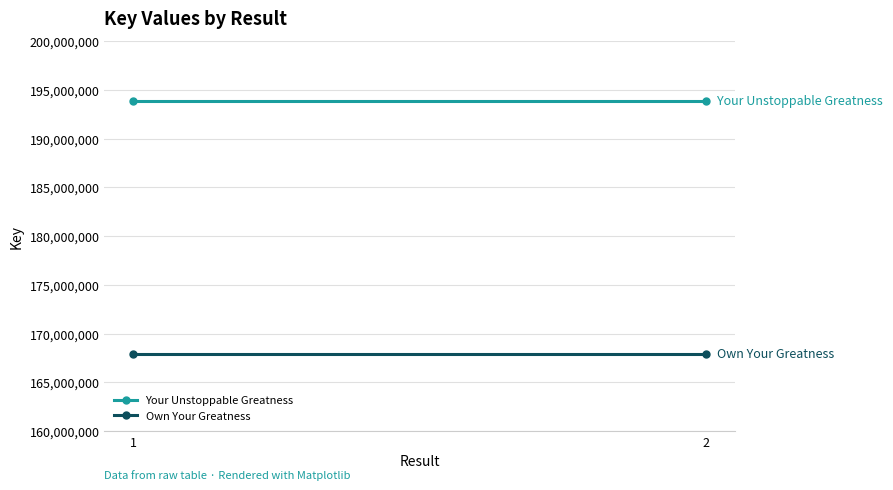

List the labels in order of Your Unstoppable Greatness value, largest first.

1, 2